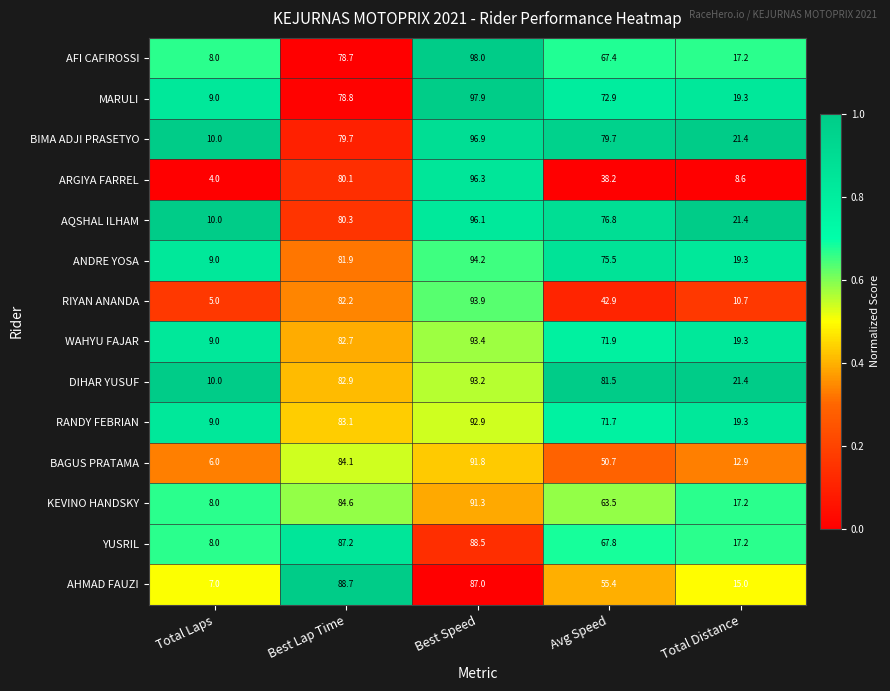

List the series in order of their peak value, highest first.

AFI CAFIROSSI, MARULI, BIMA ADJI PRASETYO, ARGIYA FARREL, AQSHAL ILHAM, ANDRE YOSA, RIYAN ANANDA, WAHYU FAJAR, DIHAR YUSUF, RANDY FEBRIAN, BAGUS PRATAMA, KEVINO HANDSKY, AHMAD FAUZI, YUSRIL